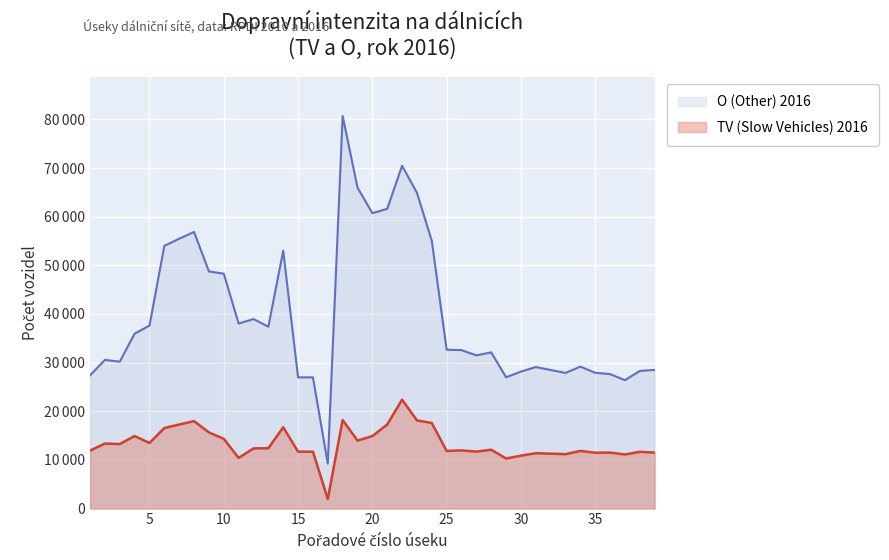

What is the total value across all series at 33?

39074